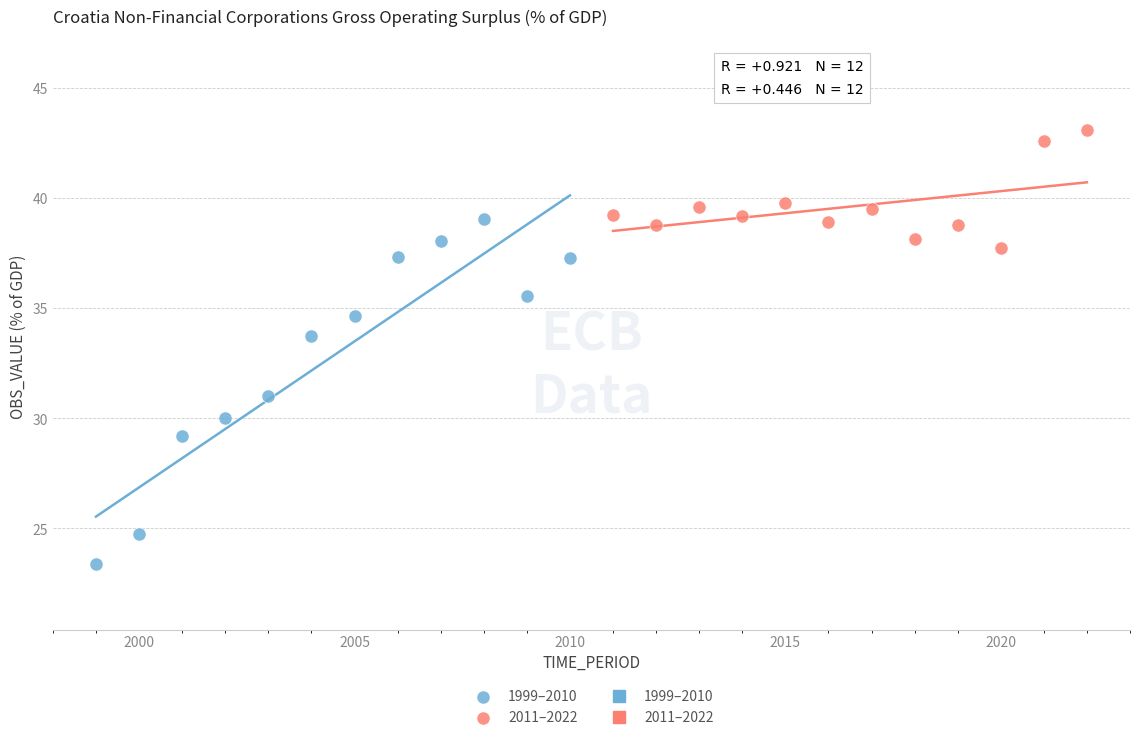

Which series reaches the maximum Y coordinate?

2011–2022